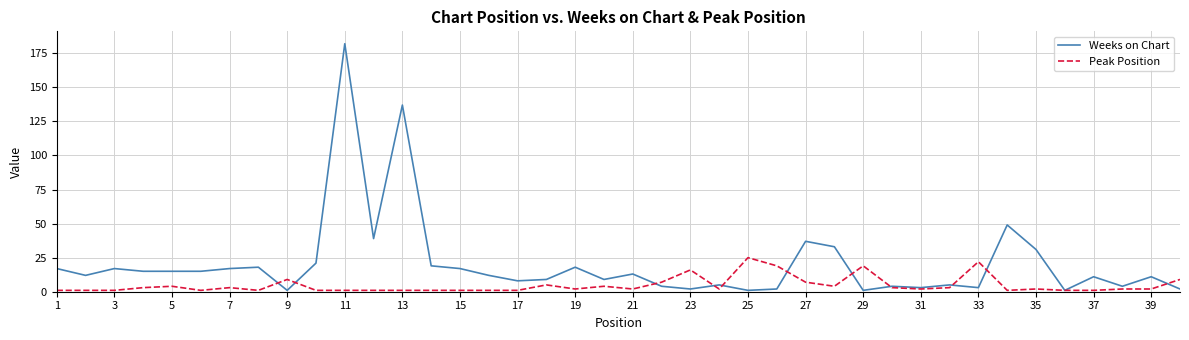

Which series has the widest spread of values?

Weeks on Chart